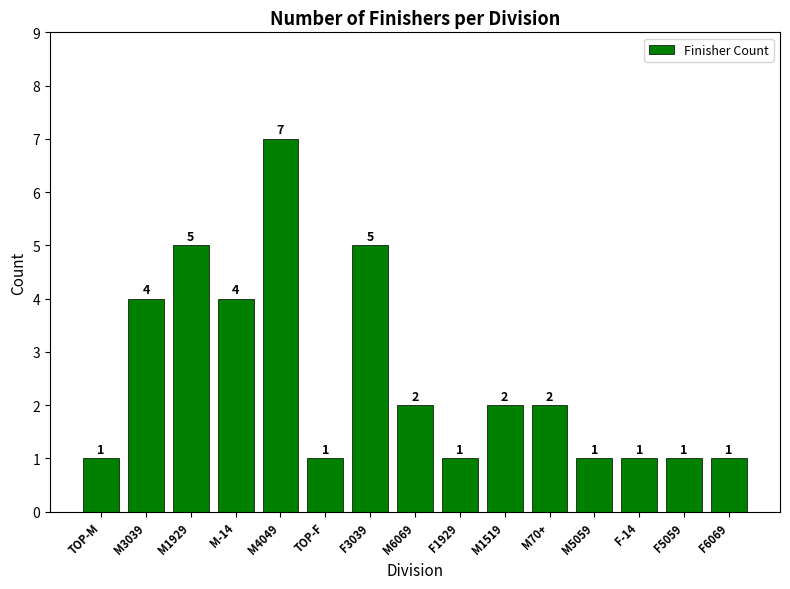

True or false: the data shows 5 at F3039.

True